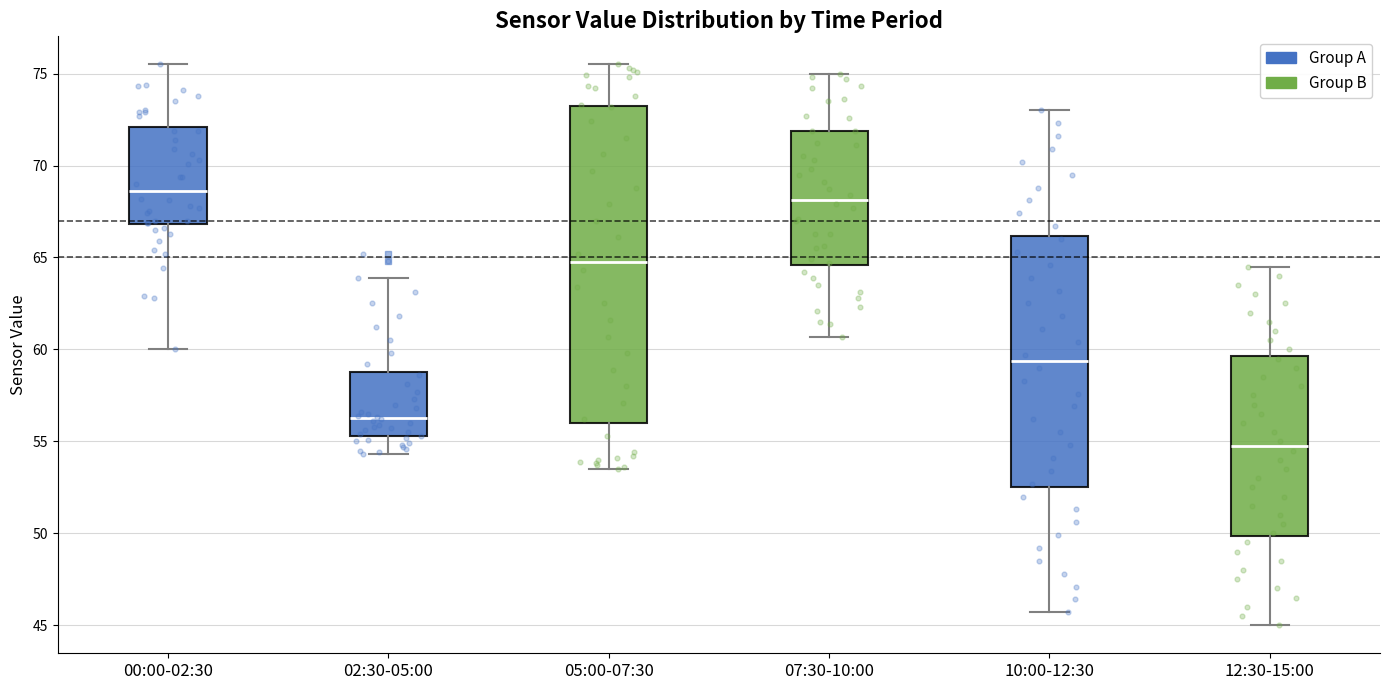

Reading left to right, transcribe this box plot: for each box, give where its median line is, the range the box spans, and where its two whiskers end, as read against the y-axis. The values are not printed on the chart, so give them approximately, as read against the axis.

00:00-02:30: median 68.5, box 67.0 to 72.0, whiskers 60.0 to 75.5
02:30-05:00: median 56.5, box 55.5 to 59.0, whiskers 54.5 to 64.0
05:00-07:30: median 65.0, box 56.0 to 73.0, whiskers 53.5 to 75.5
07:30-10:00: median 68.0, box 64.5 to 72.0, whiskers 60.5 to 75.0
10:00-12:30: median 59.5, box 52.5 to 66.0, whiskers 45.5 to 73.0
12:30-15:00: median 55.0, box 50.0 to 59.5, whiskers 45.0 to 64.5